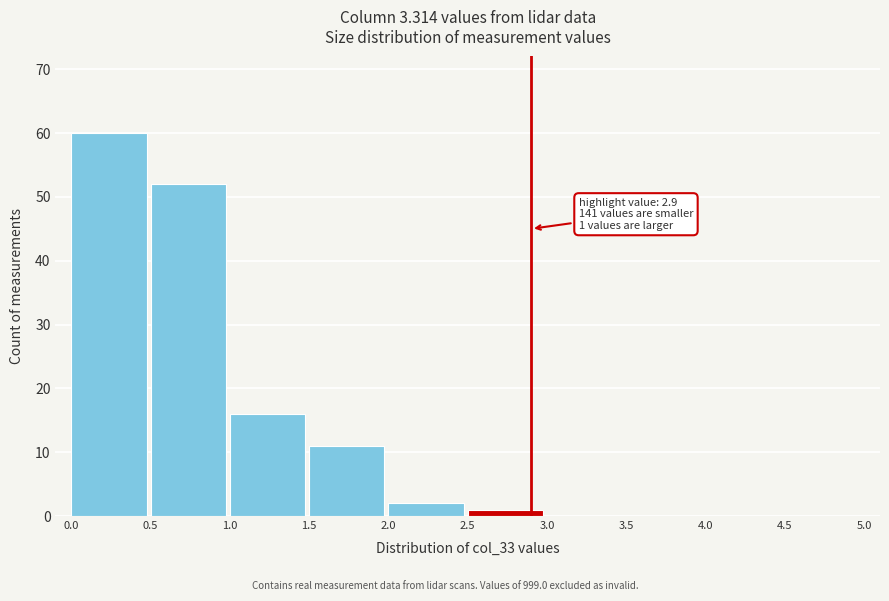

Over which range of the x-axis is the bar tallest?

0.0 to 0.5